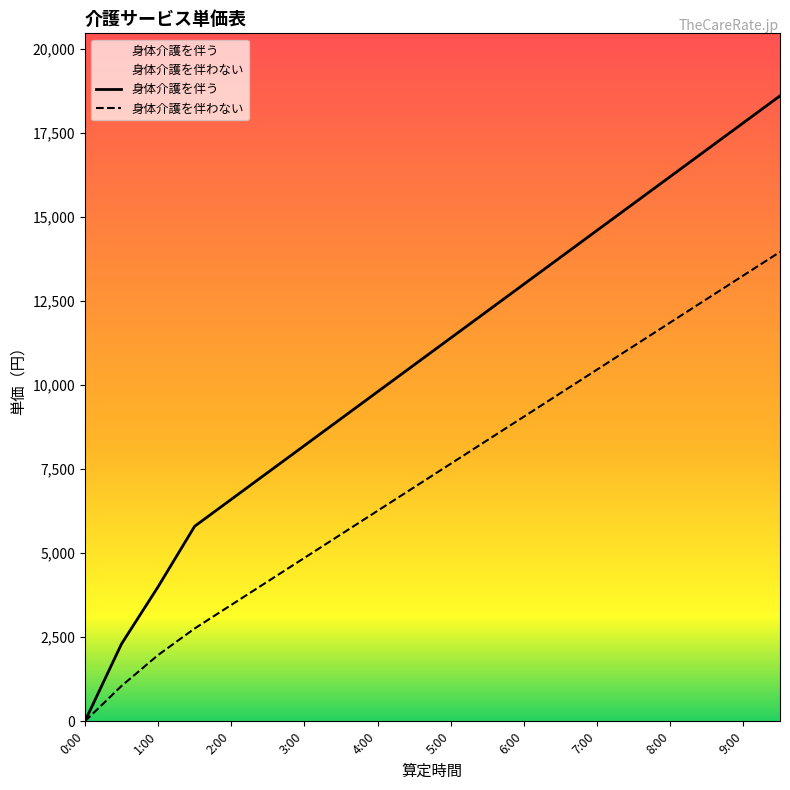

The 身体介護を伴わない series shows 4427 at 5:00. True or false?

False